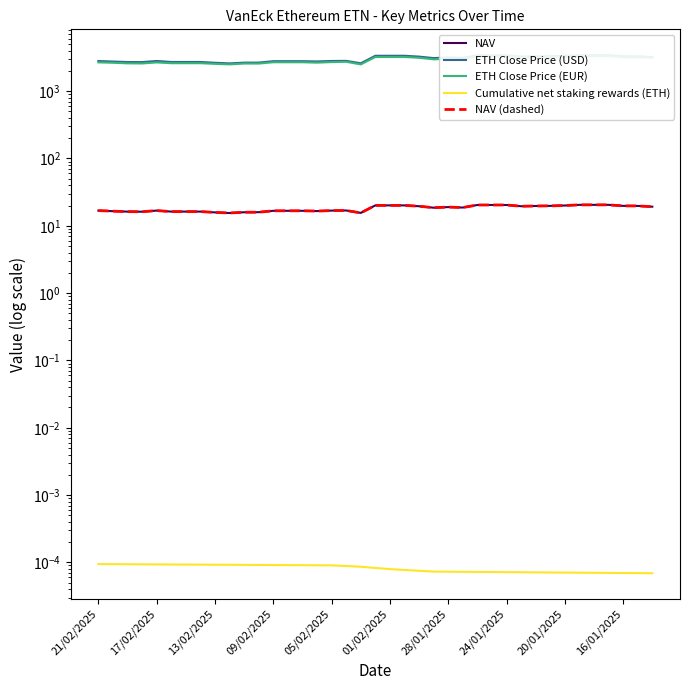

Is it true that NAV equals 20.5 at 35?

True